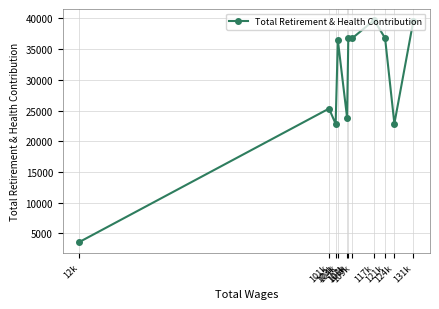

Which label corresponds to the largest value in the chart?

117k